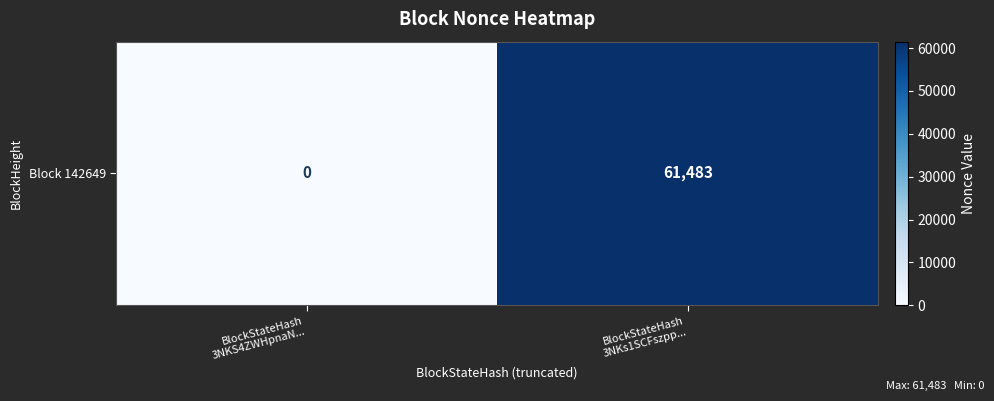

What is the change in value from BlockStateHash
3NKS4ZWHpnaN... to BlockStateHash
3NKs1SCFszpp...?

+61483